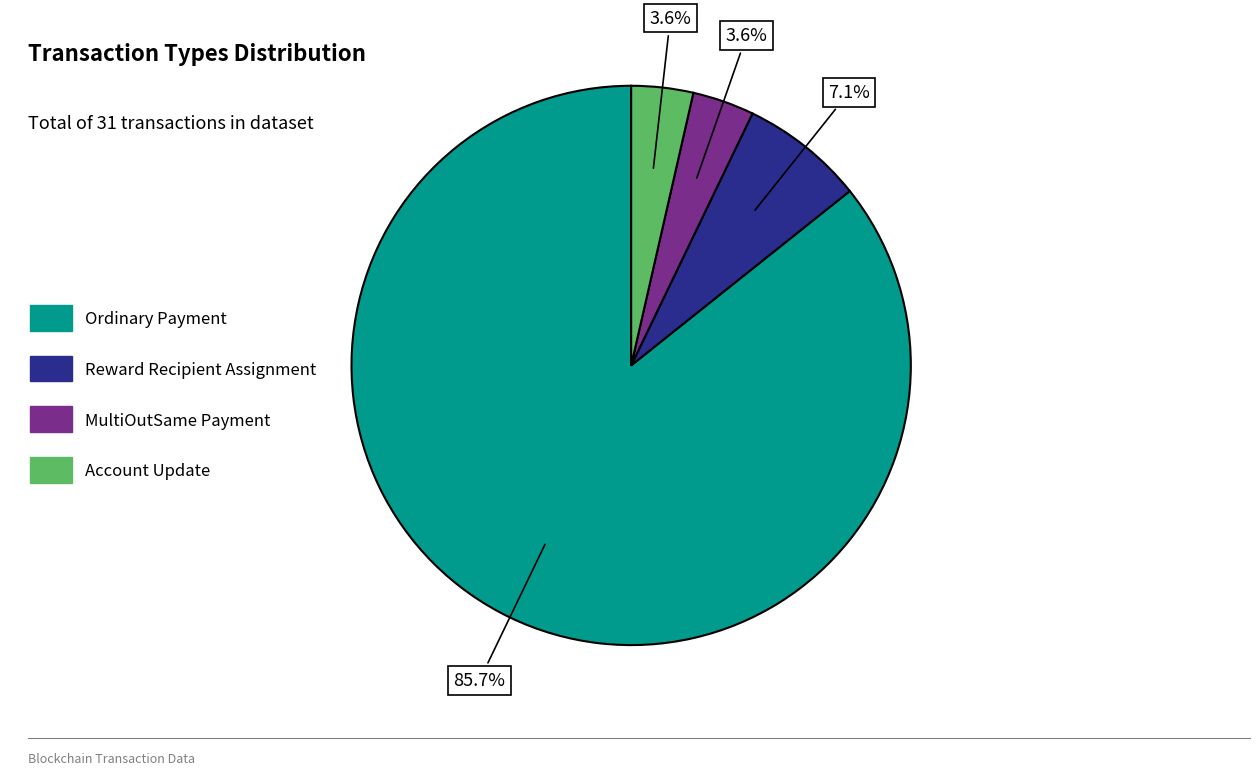

Which slice represents more than half of the pie?

Ordinary Payment